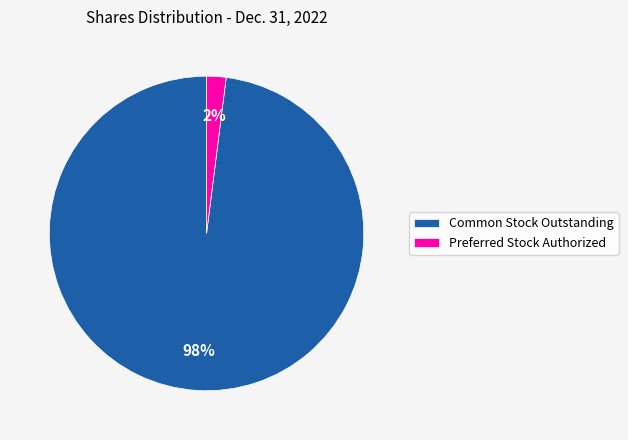

To the nearest percent, what is the average slice percentage?

50%